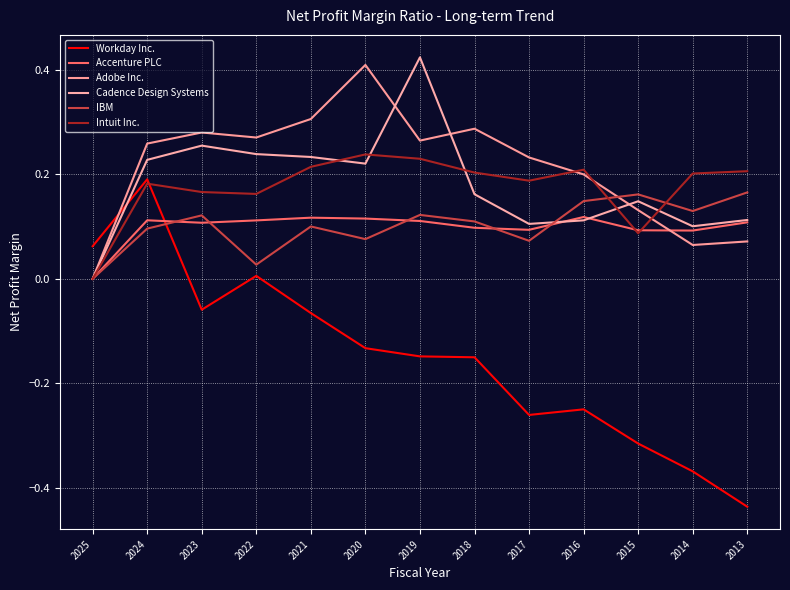

At which category does the chart reach its minimum across all series?

2013